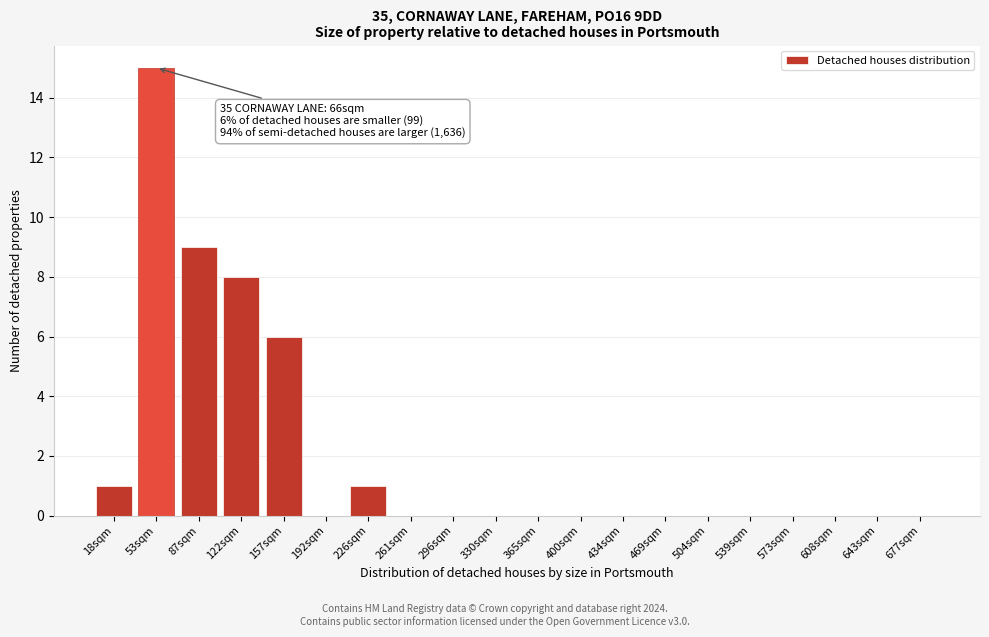

Reading left to right, list all the values displayed in this chart.

18sqm=1	53sqm=15	87sqm=9	122sqm=8	157sqm=6	192sqm=0	226sqm=1	261sqm=0	296sqm=0	330sqm=0	365sqm=0	400sqm=0	434sqm=0	469sqm=0	504sqm=0	539sqm=0	573sqm=0	608sqm=0	643sqm=0	677sqm=0